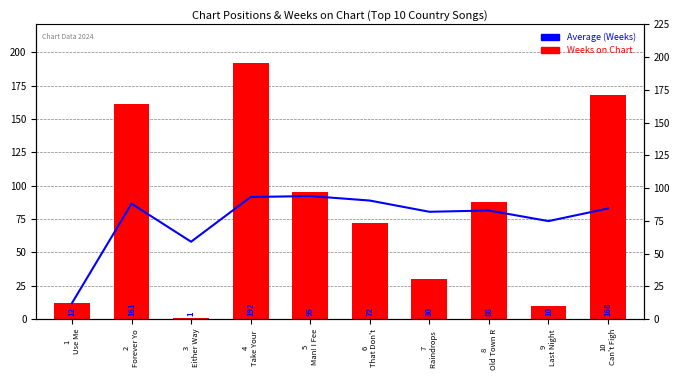

Rank the series by their average value, from lowest to highest.

Average (Weeks), Weeks on Chart